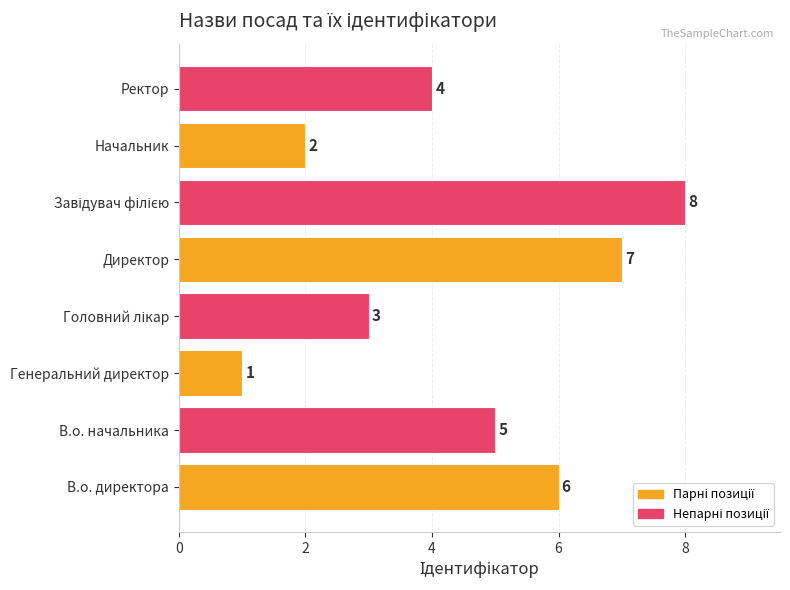

What is the difference between the second highest and second lowest values?

5